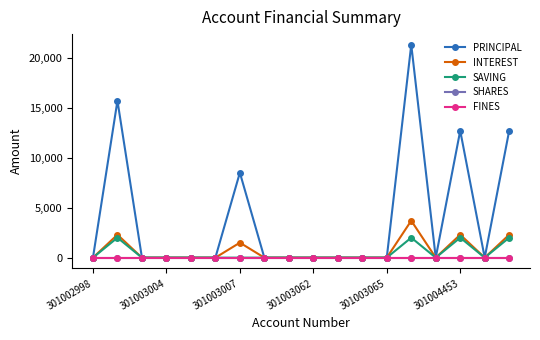

Is this an area chart (filled region under the line)?

No